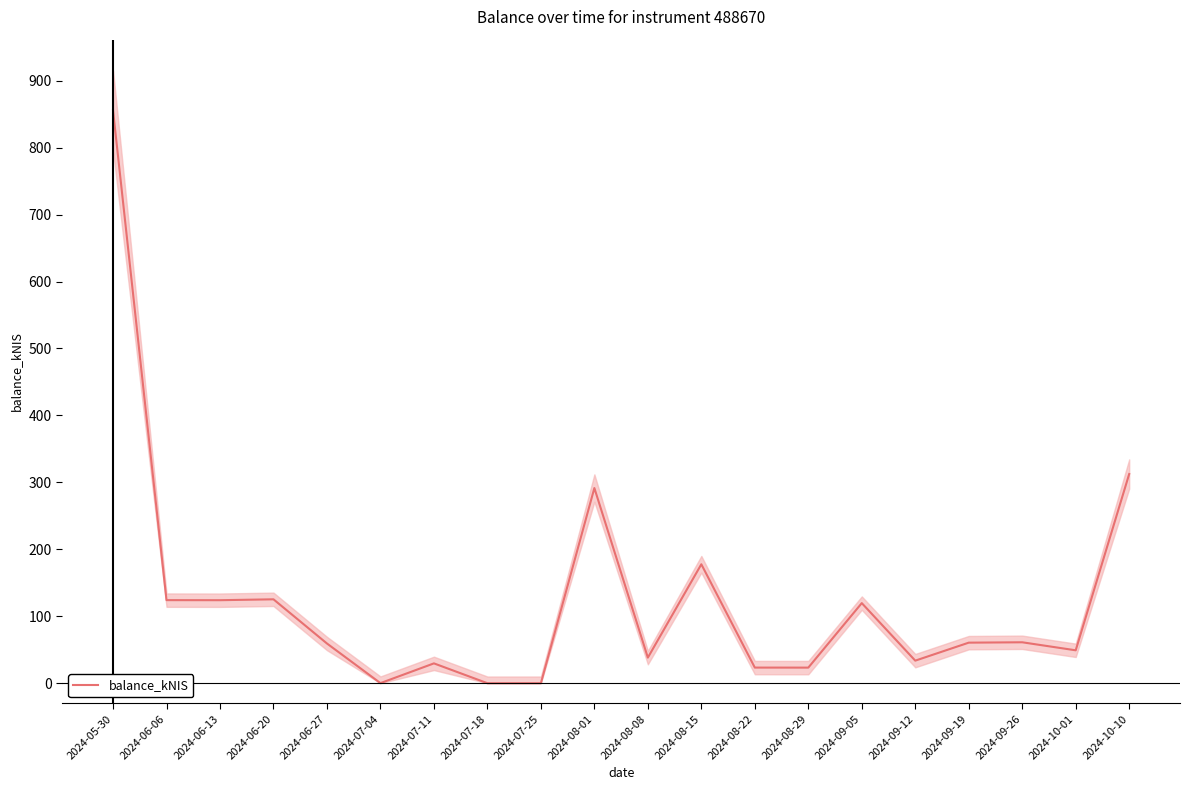

At which label does the data first exceed 60?

2024-05-30